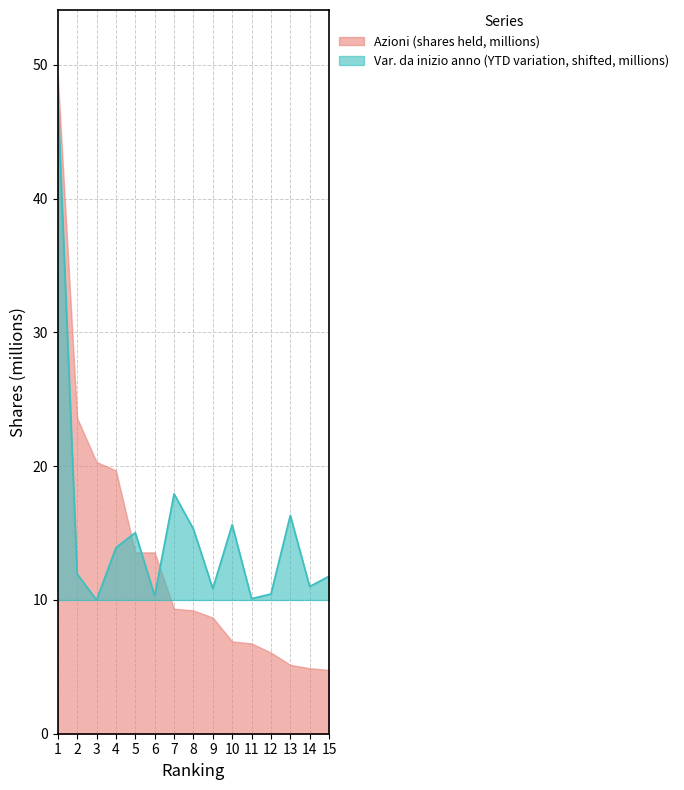

At which category does the chart reach its minimum across all series?

15